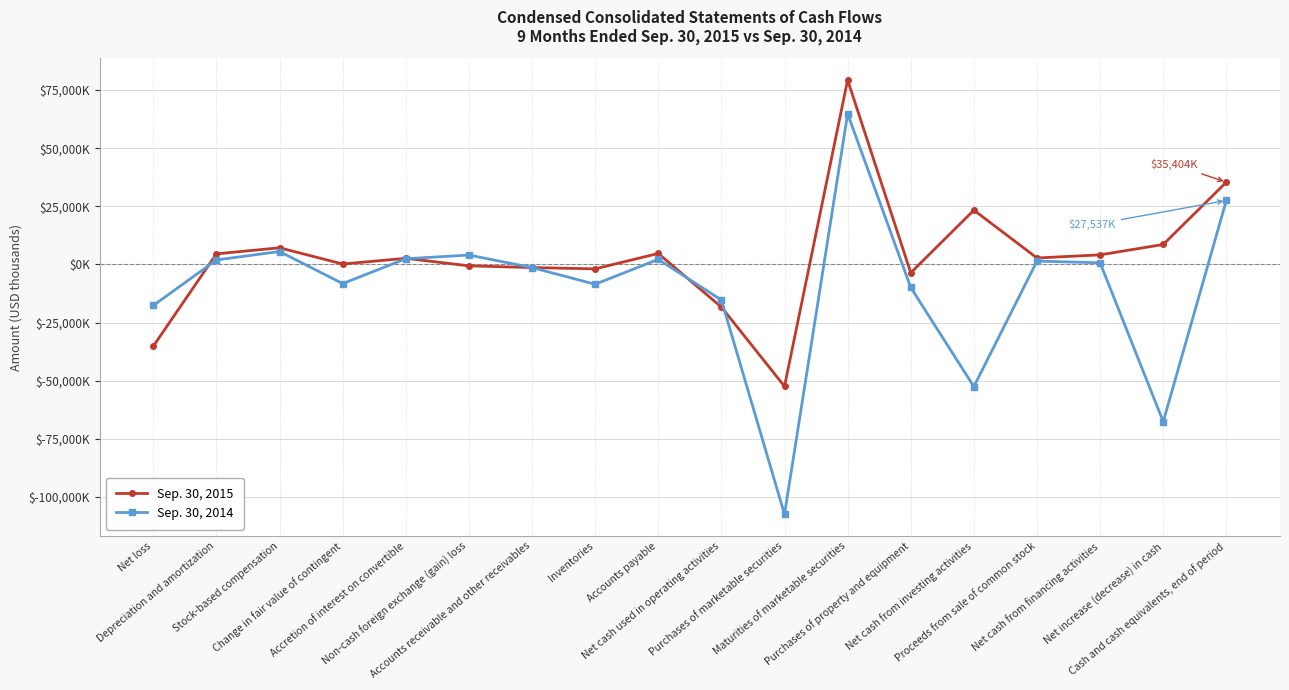

What are all the series names shown in the legend?

Sep. 30, 2015, Sep. 30, 2014